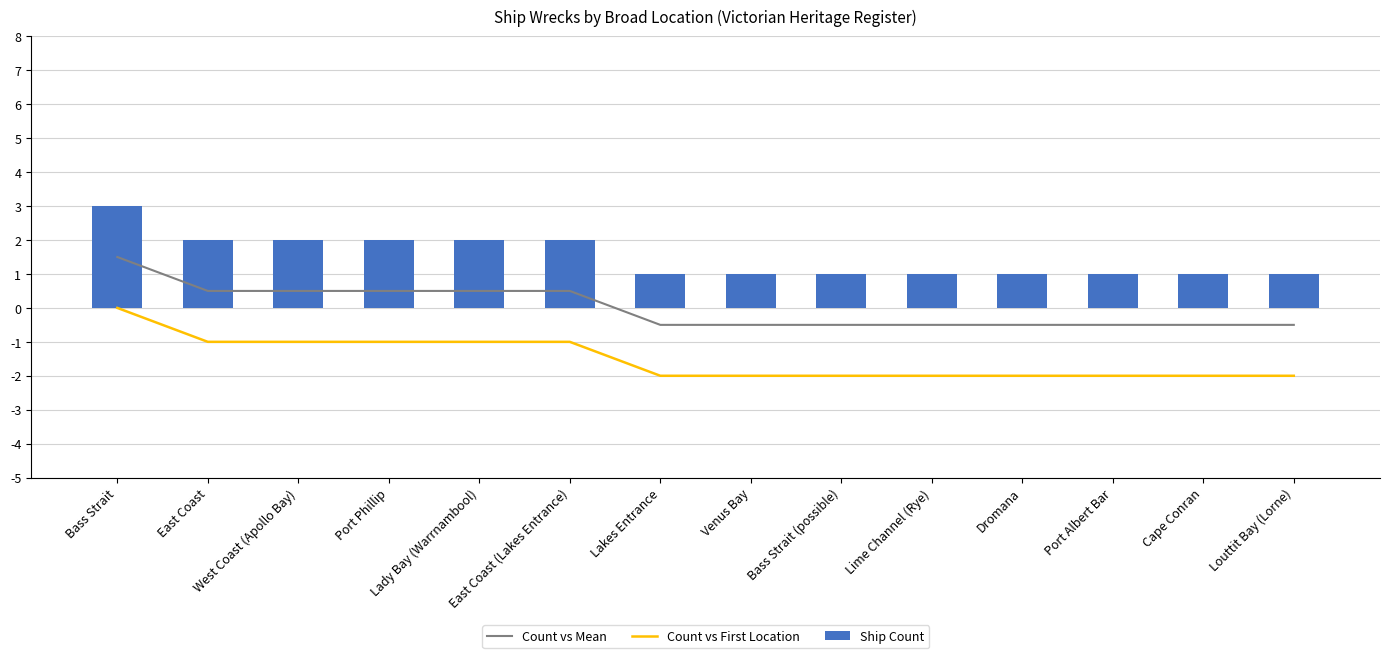

Reading left to right, list all the values displayed in this chart.

Count vs Mean: 1.5	0.5	0.5	0.5	0.5	0.5	-0.5	-0.5	-0.5	-0.5	-0.5	-0.5	-0.5	-0.5
Count vs First Location: 0.0	-1.0	-1.0	-1.0	-1.0	-1.0	-2.0	-2.0	-2.0	-2.0	-2.0	-2.0	-2.0	-2.0
Ship Count: 3.0	2.0	2.0	2.0	2.0	2.0	1.0	1.0	1.0	1.0	1.0	1.0	1.0	1.0